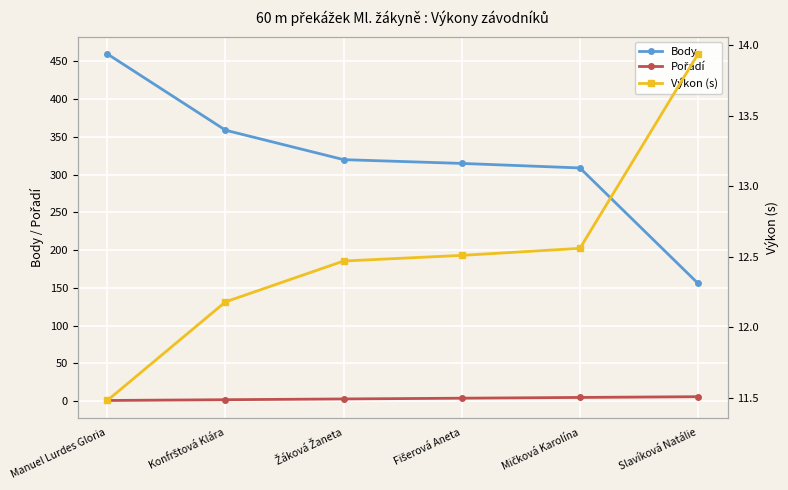

At which label does Pořadí first exceed 4?

Mičková Karolína